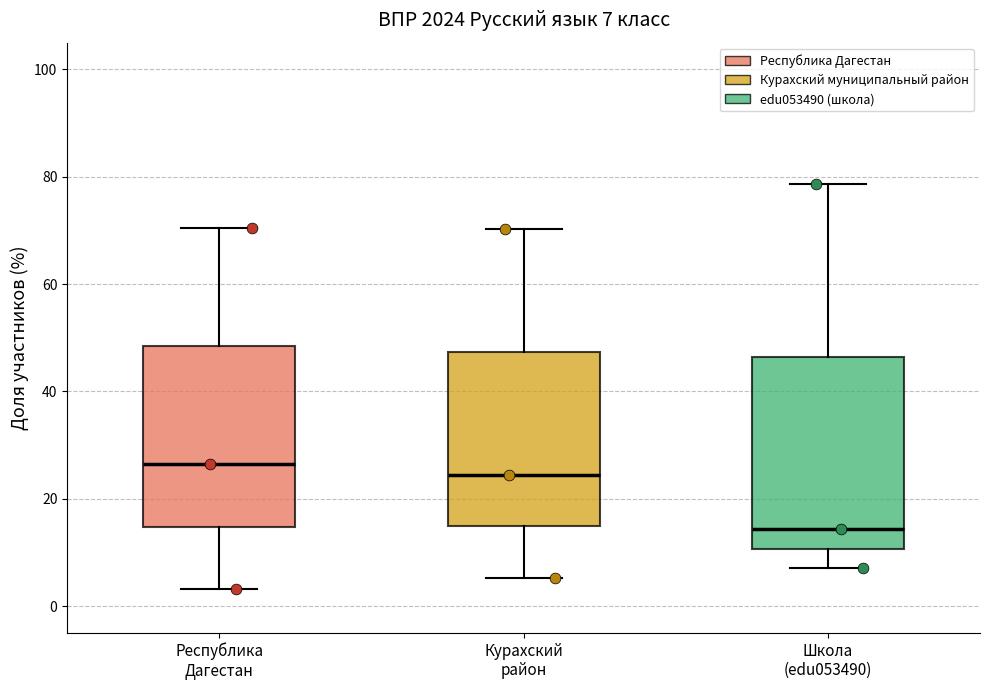

Comparing the boxes themselves (not the whiskers), which one is the tallest?

Школа (edu053490)